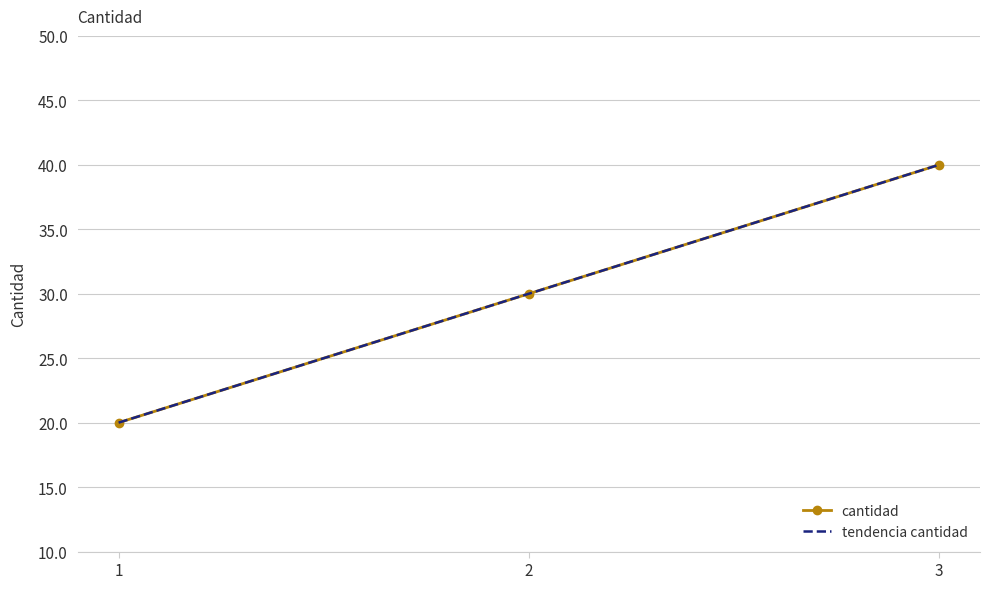

Rank the series by their maximum value, from lowest to highest.

cantidad, tendencia cantidad